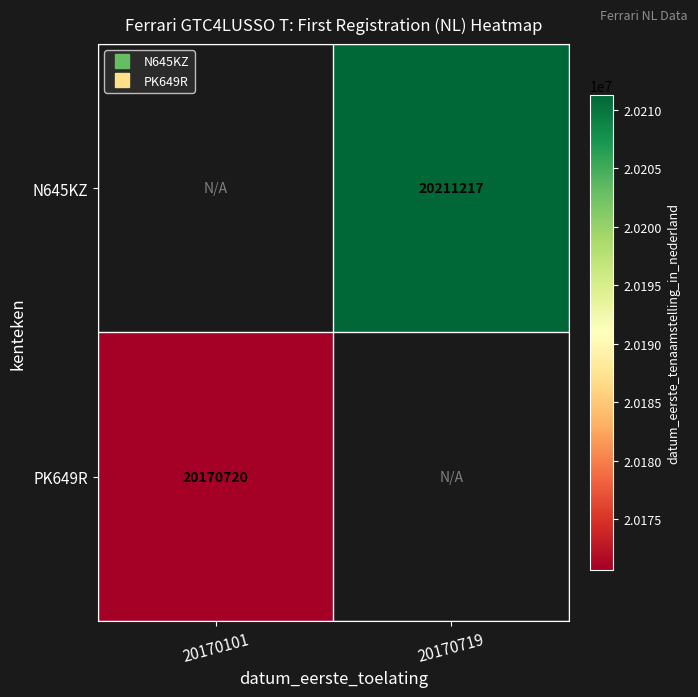

At which category does the chart reach its minimum across all series?

20170101